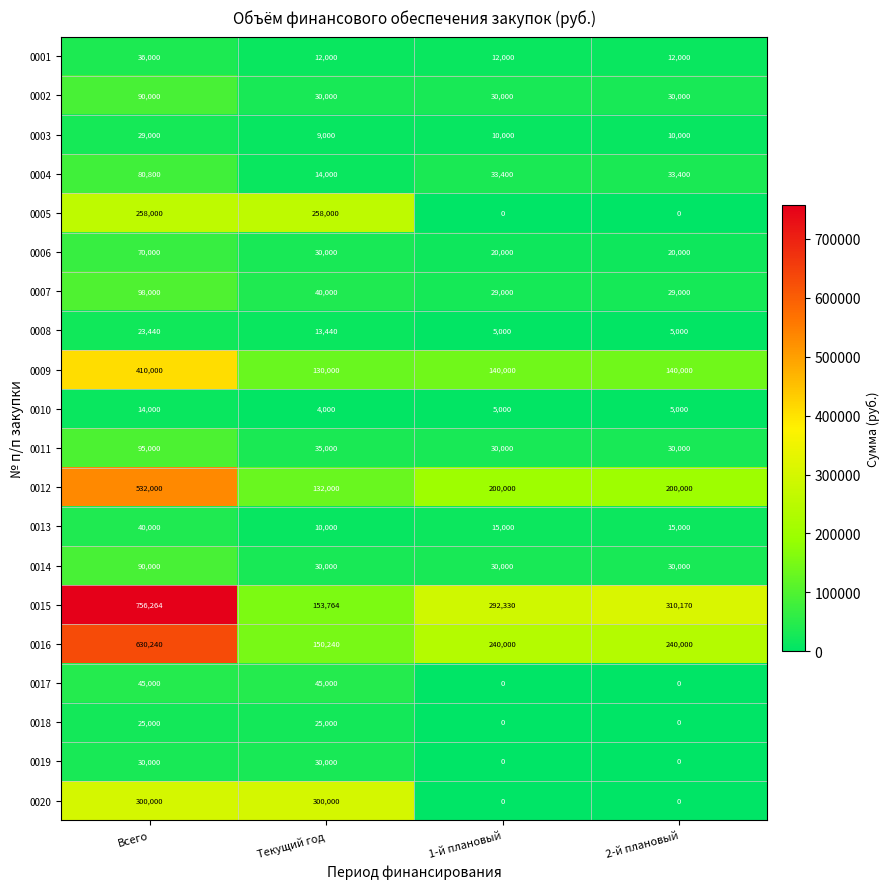

Count the number of categories in the chart.

4